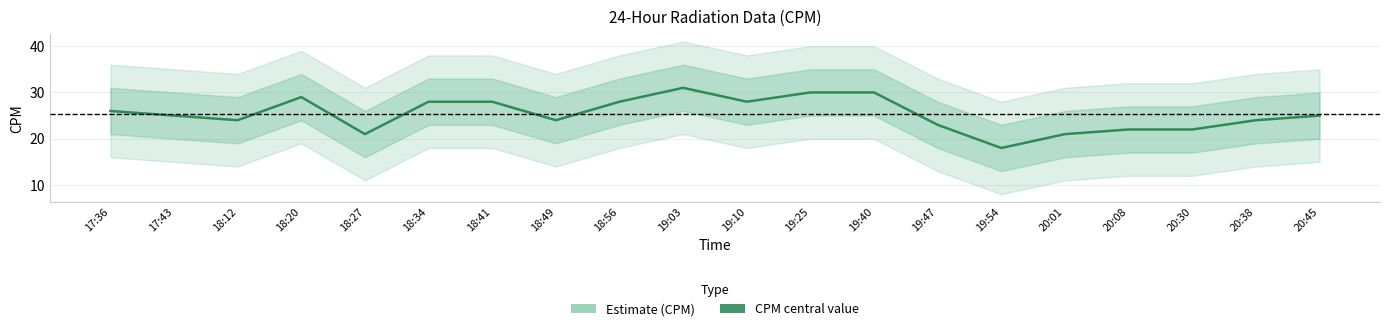

How many data points are less than 25?

9